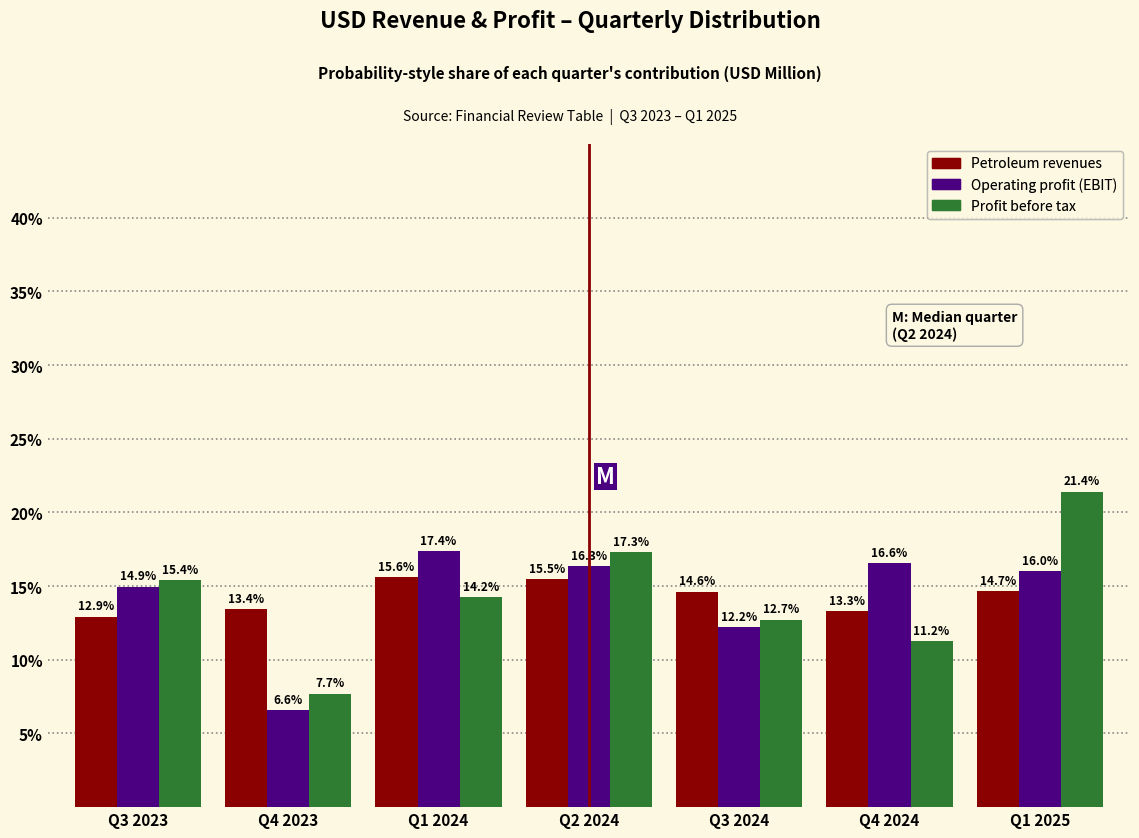

Reading left to right, what are all the values shown in this chart?

Petroleum revenues: Q3 2023=12.9	Q4 2023=13.4	Q1 2024=15.6	Q2 2024=15.5	Q3 2024=14.6	Q4 2024=13.3	Q1 2025=14.7
Operating profit (EBIT): Q3 2023=14.9	Q4 2023=6.6	Q1 2024=17.4	Q2 2024=16.3	Q3 2024=12.2	Q4 2024=16.6	Q1 2025=16.0
Profit before tax: Q3 2023=15.4	Q4 2023=7.7	Q1 2024=14.2	Q2 2024=17.3	Q3 2024=12.7	Q4 2024=11.2	Q1 2025=21.4